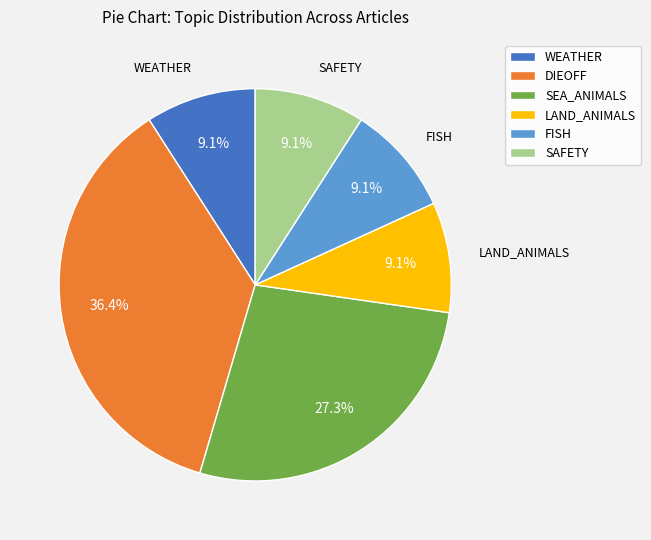

Is there a majority slice in this chart?

No